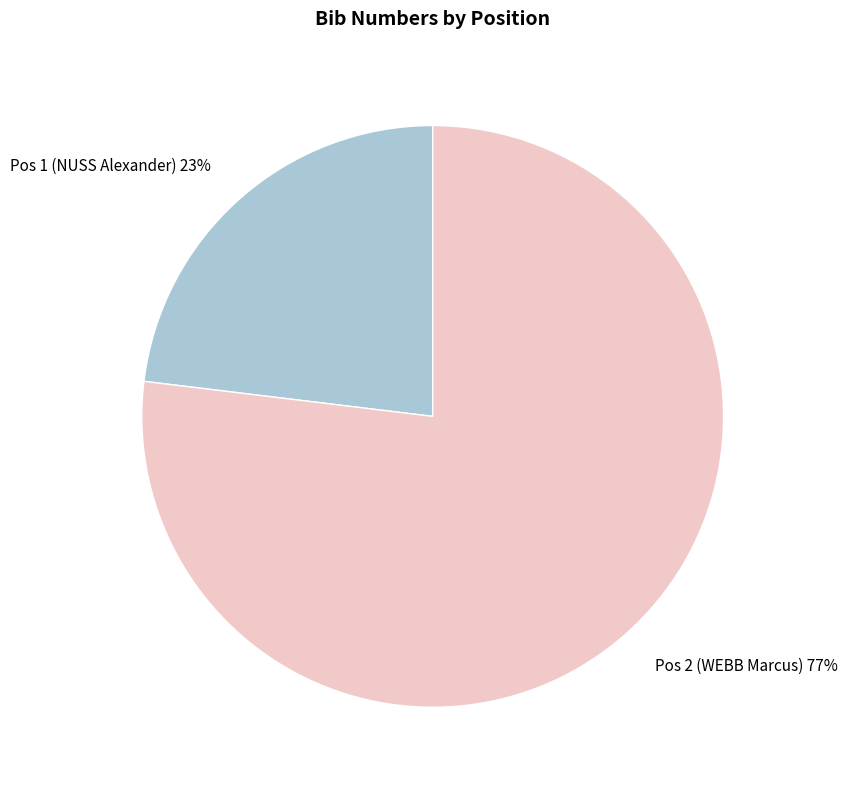

To the nearest percent, what is the difference between the Pos 1 (NUSS Alexander) and Pos 2 (WEBB Marcus) slice percentages?

54%